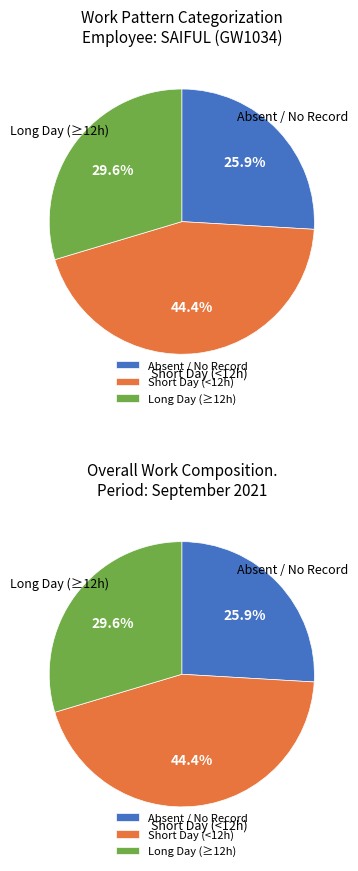

The 1 slice represents 1% of the pie. True or false?

False